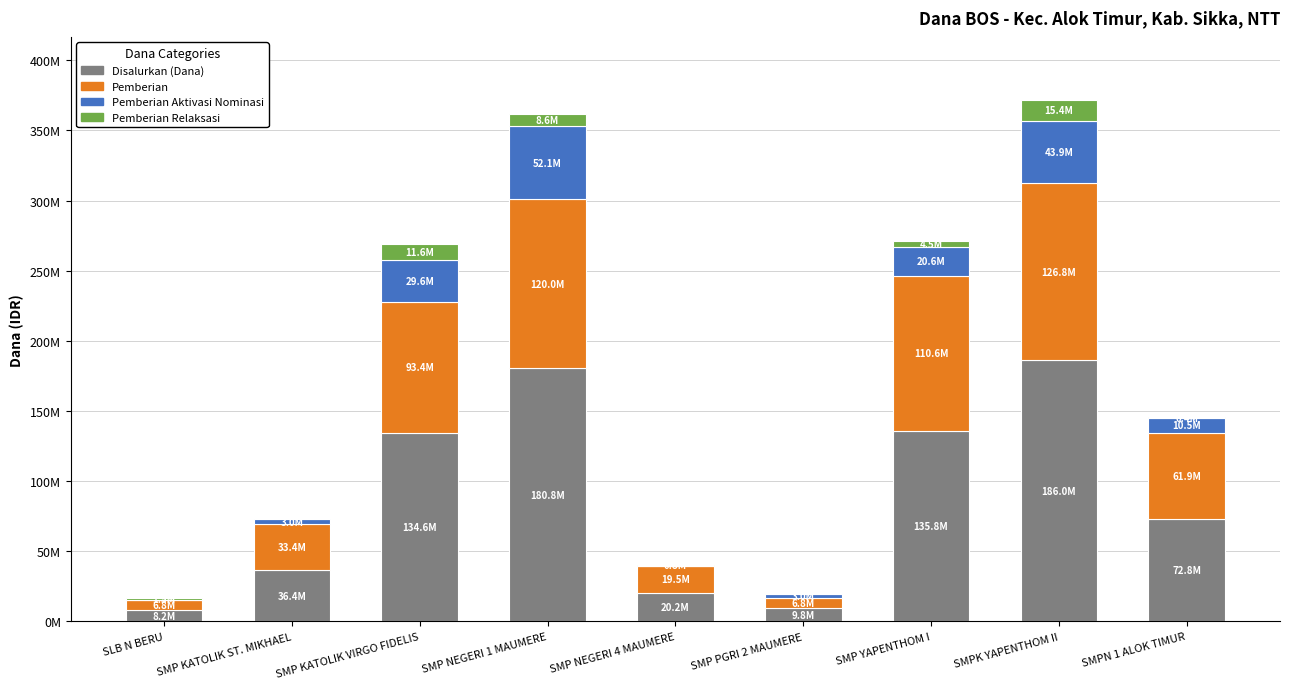

Are the bars horizontal?

No